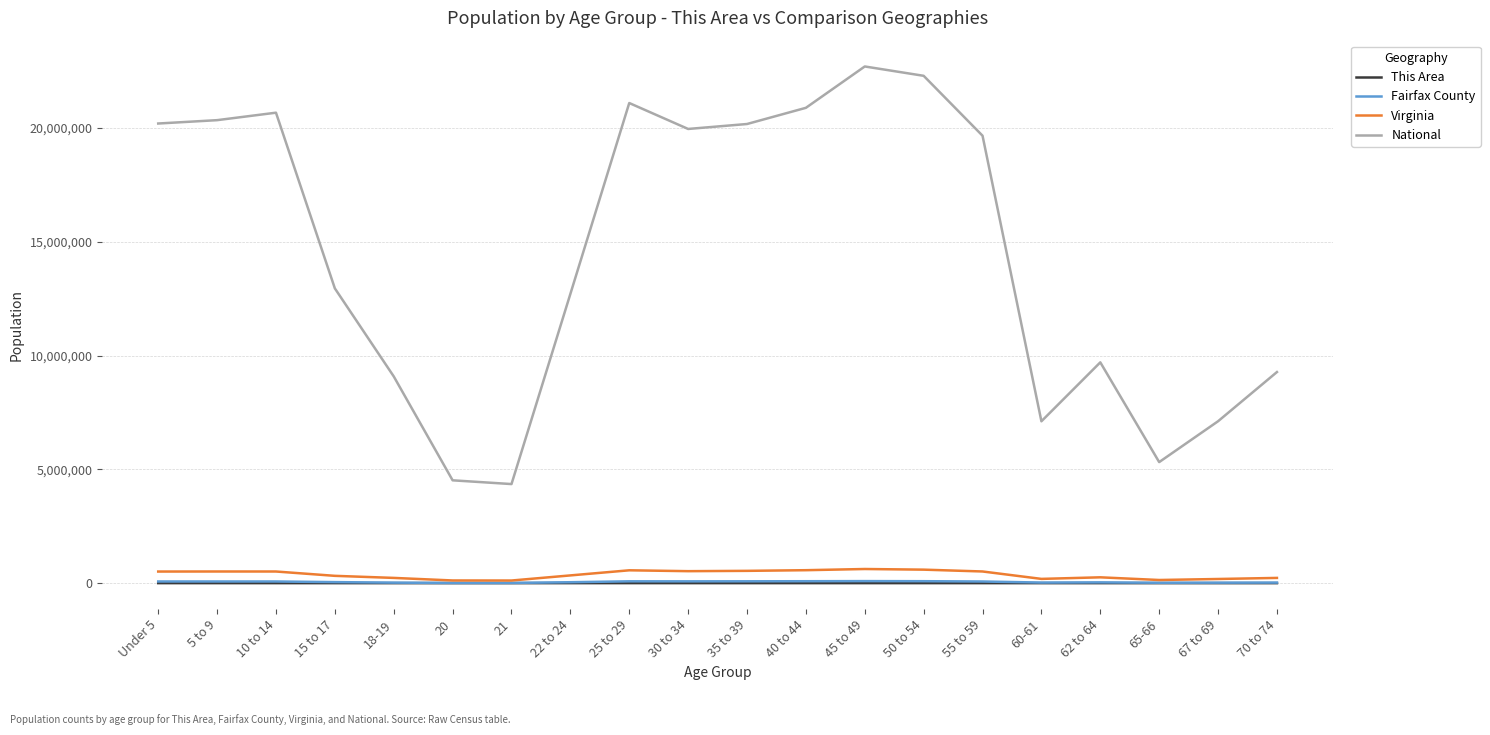

Is the value of National at 25 to 29 greater than the value of Virginia at 20?

Yes